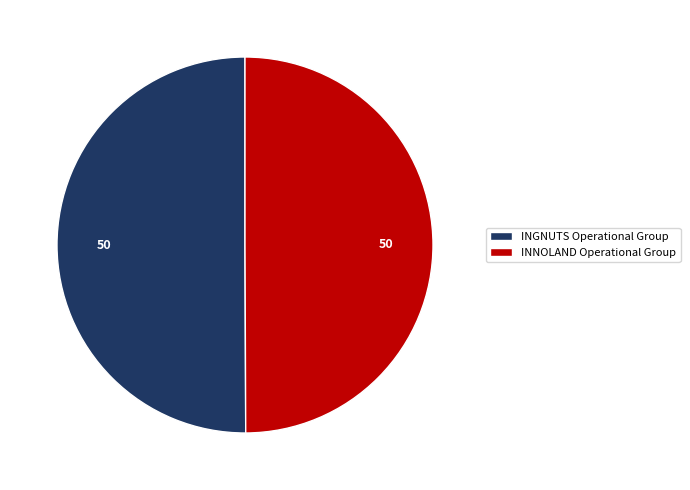

Combined, do INGNUTS Operational Group and INNOLAND Operational Group account for over 50%?

Yes